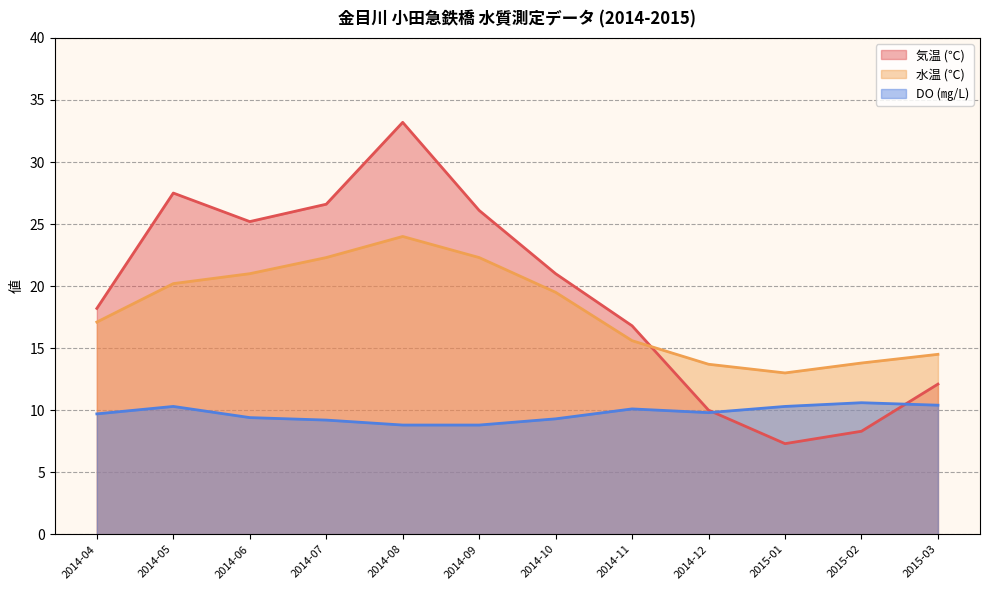

What are all the series names shown in the legend?

気温 (℃), 水温 (℃), DO (㎎/L)